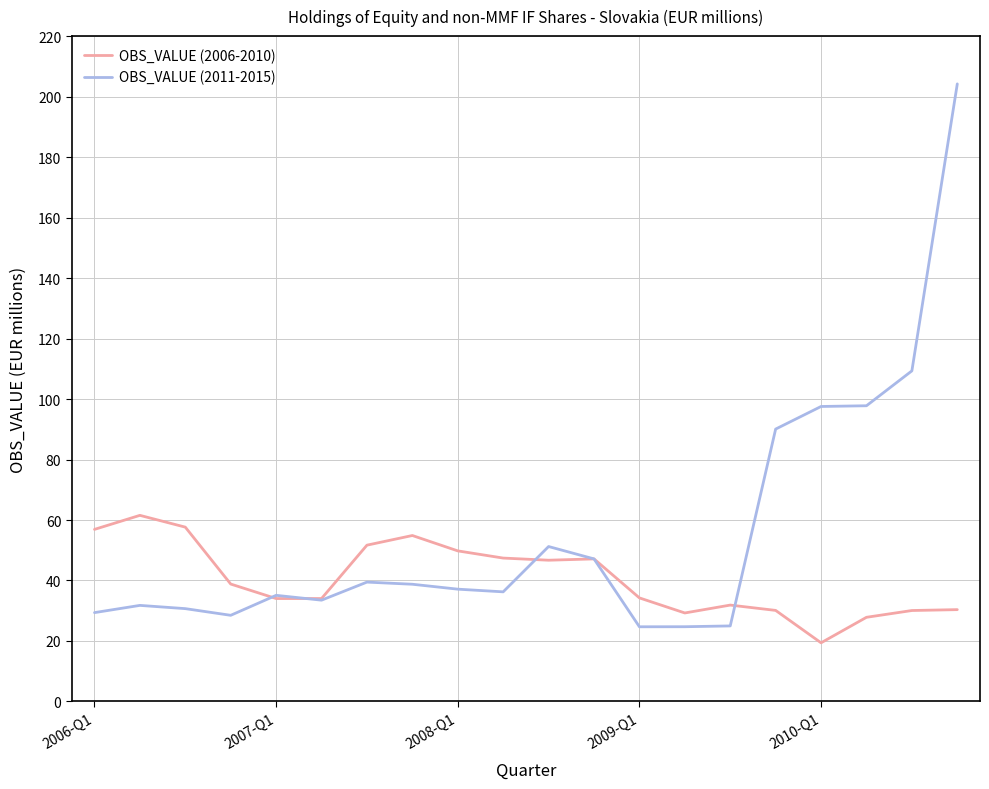

What is the minimum value shown in the chart?

19.4